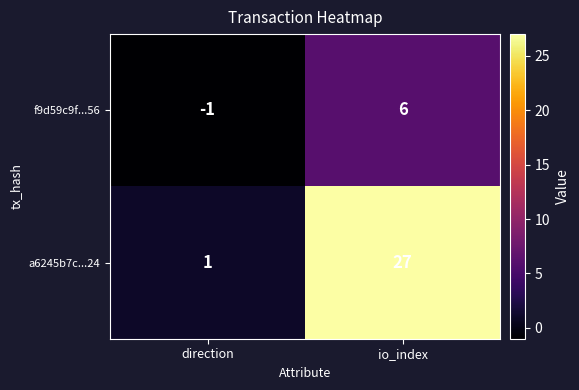

At which label is a6245b7c...24 closest to 14?

direction